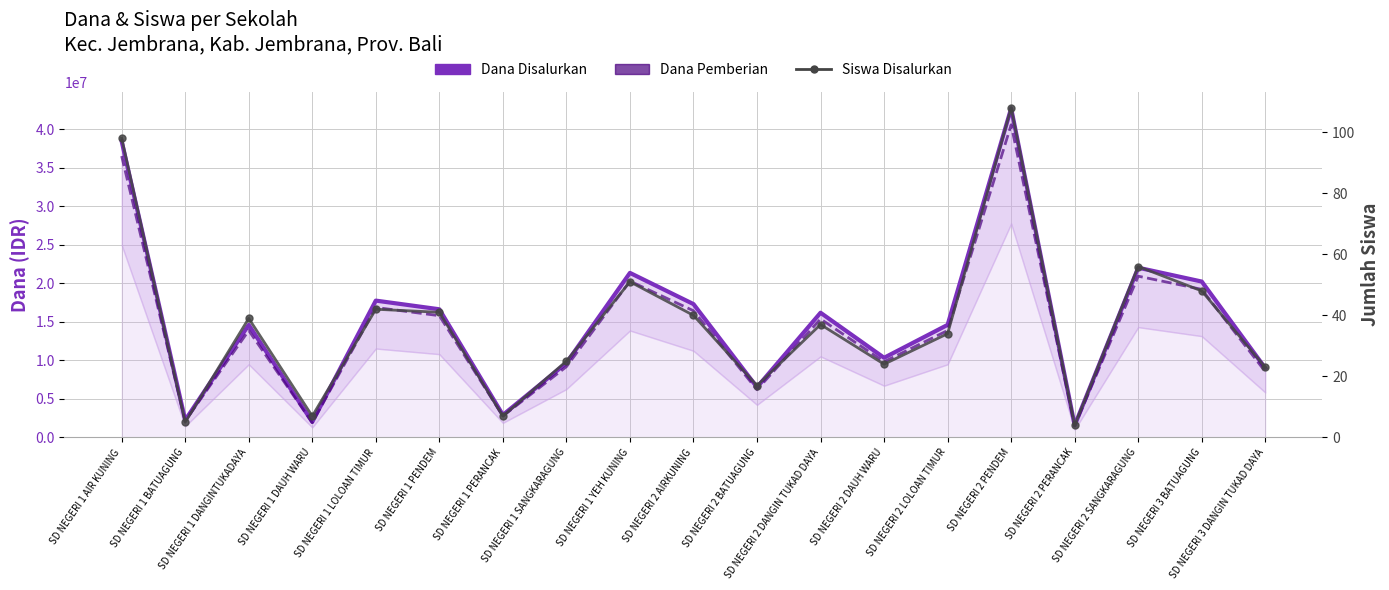

What is the label of the 12th point from the right?

SD NEGERI 1 SANGKARAGUNG